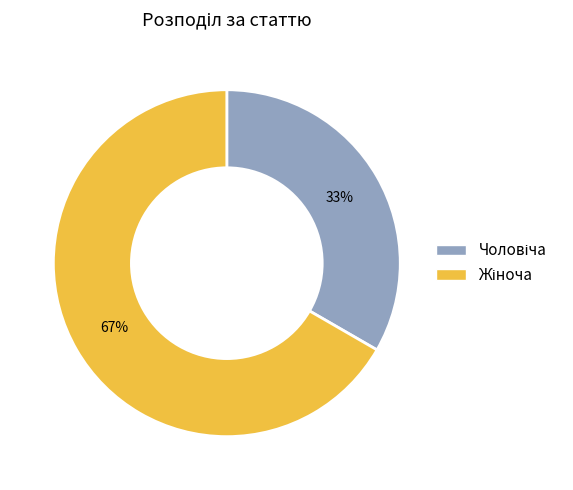

To the nearest percent, what is the average slice percentage?

50%